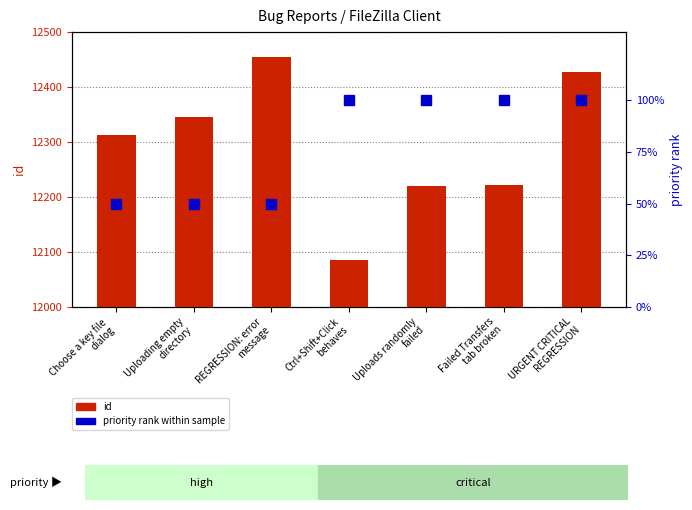

What is the minimum value shown in the chart?

50